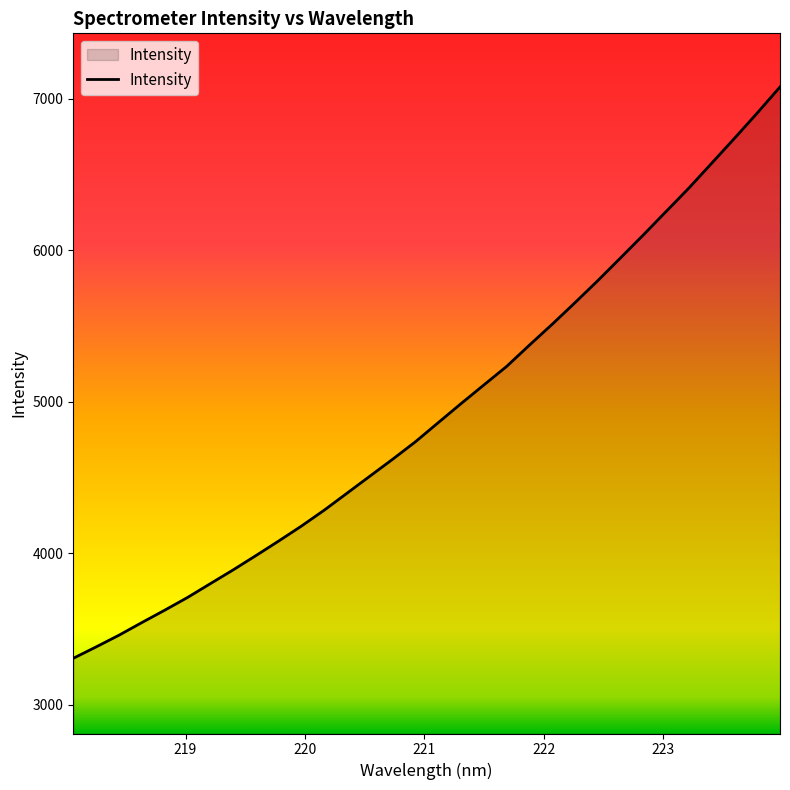

What is the maximum value shown in the chart?

7077.4